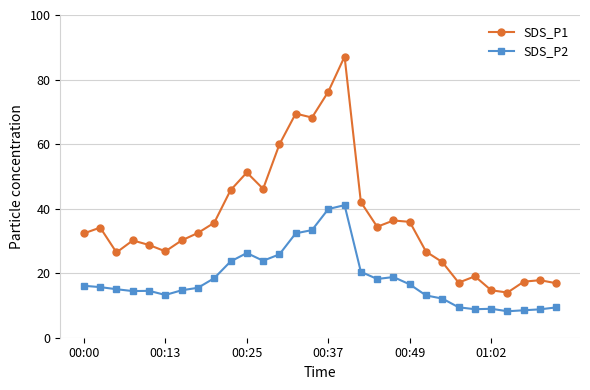

What is the value of the SDS_P2 point at the 17th from the left?

41.1